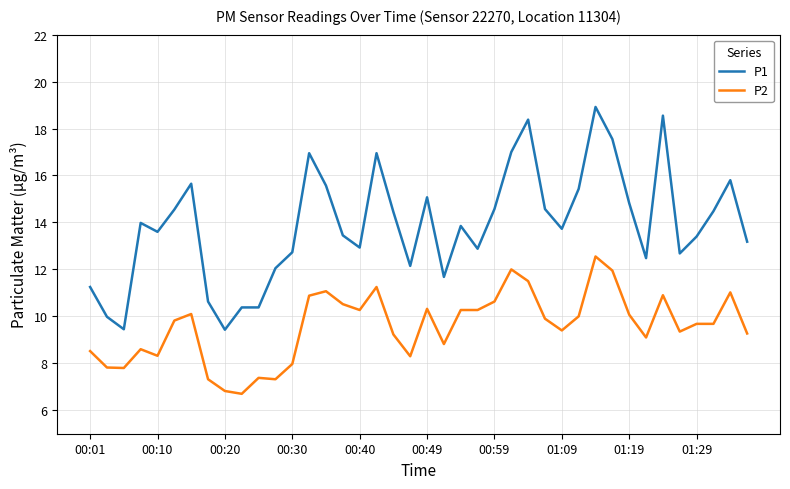

Which series has the largest total across all categories?

P1